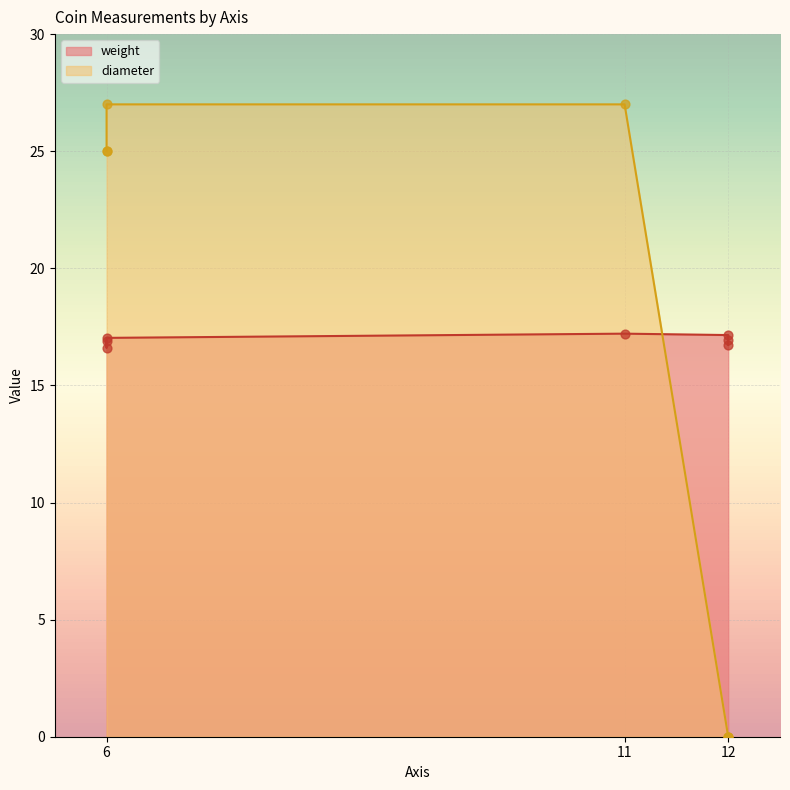

Which series has the widest spread of Y values?

diameter